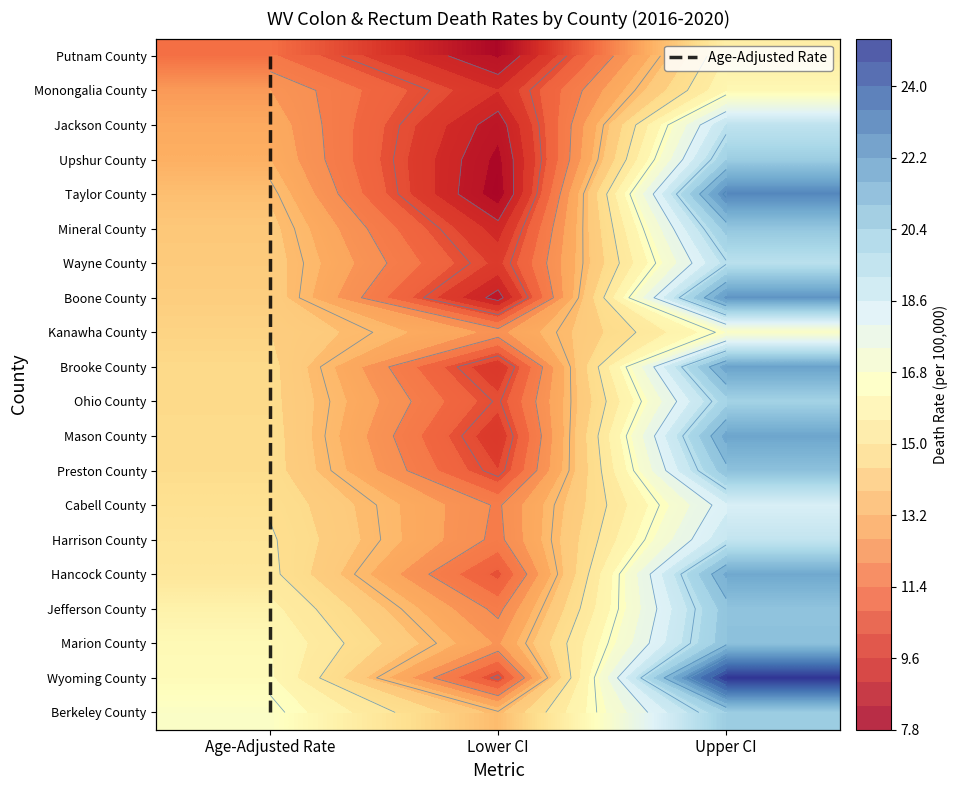

What is the difference between the highest and lowest values at Age-Adjusted Rate?

5.2